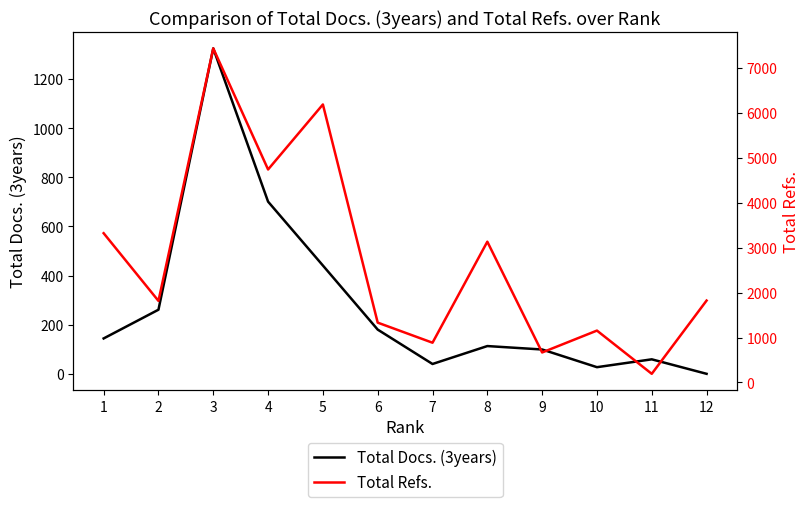

True or false: Total Refs. and Total Docs. (3years) cross at least once.

False